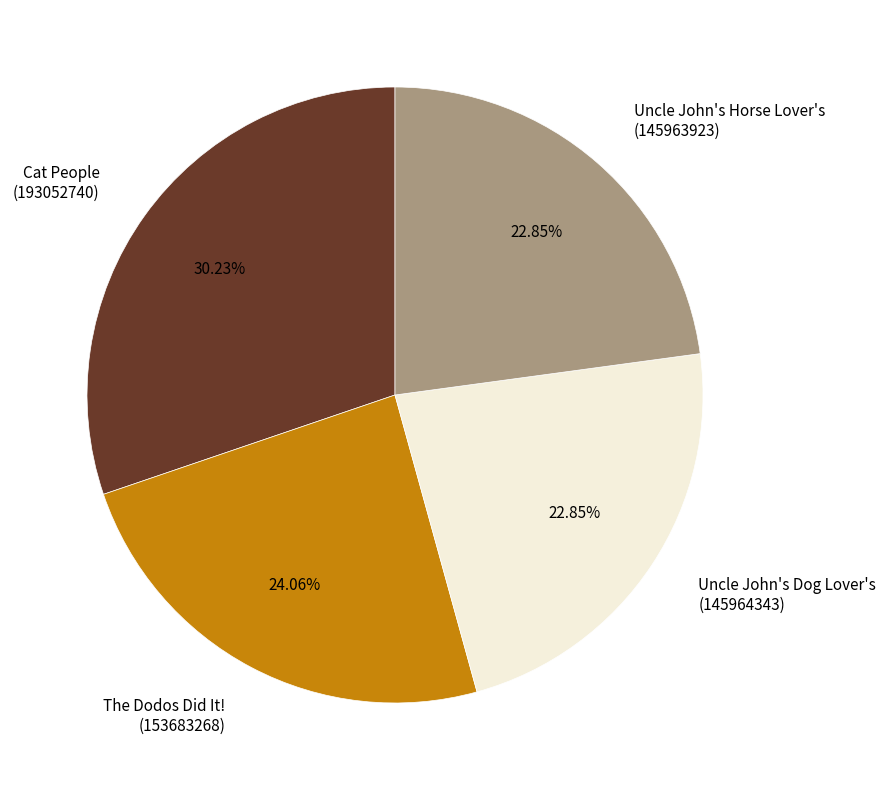

Which has a higher value, The Dodos Did It! (153683268) or Uncle John's Dog Lover's (145964343)?

The Dodos Did It! (153683268)